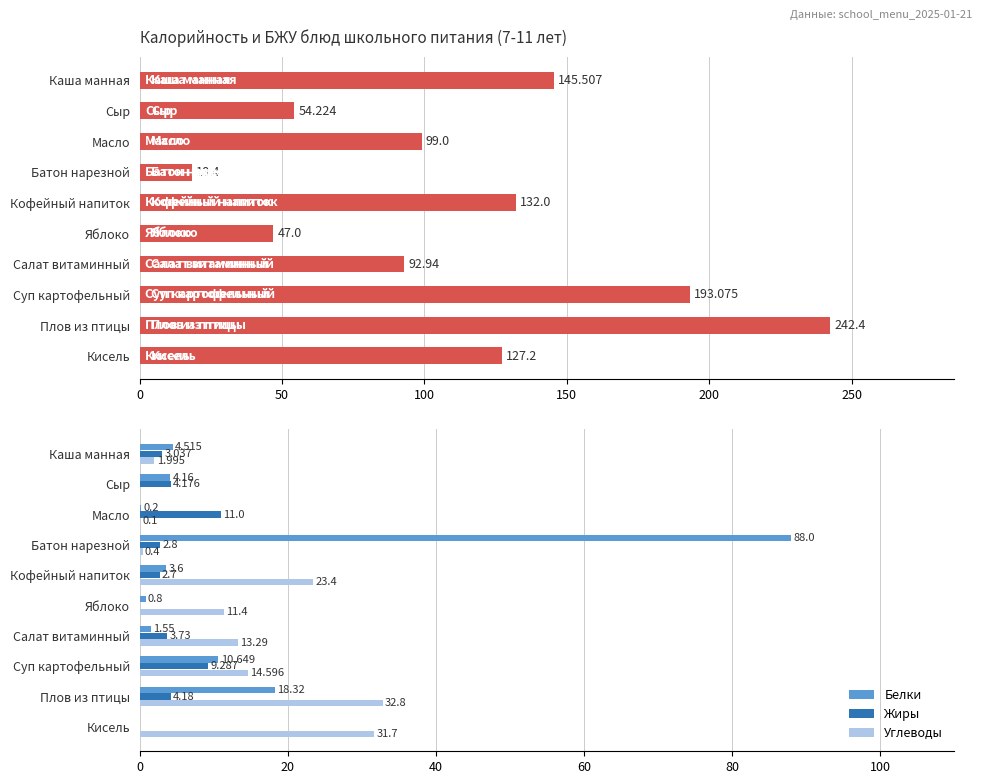

Read the Углеводы value at Батон нарезной.

0.4